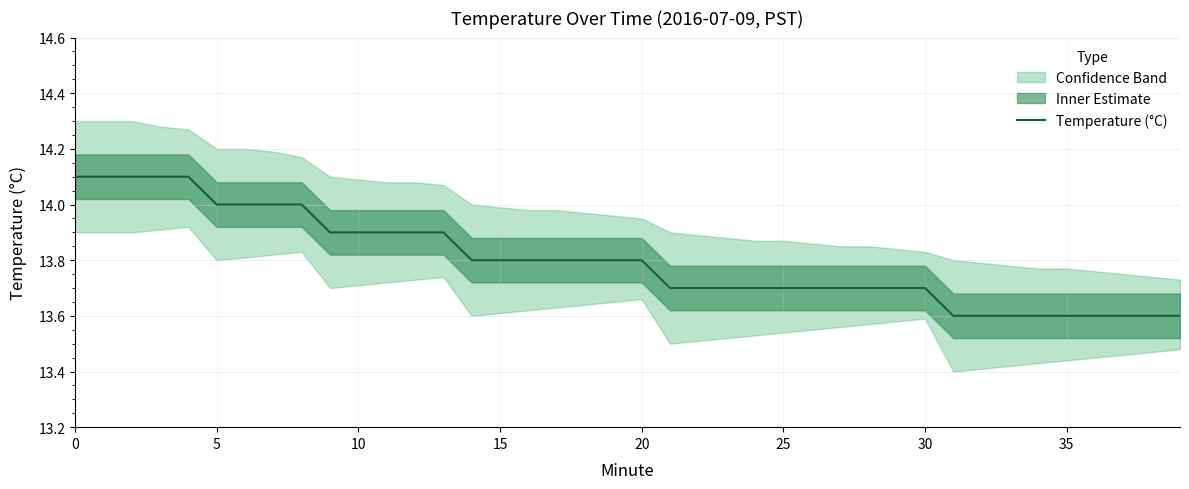

True or false: the data has more than 2 interior local peaks.

False